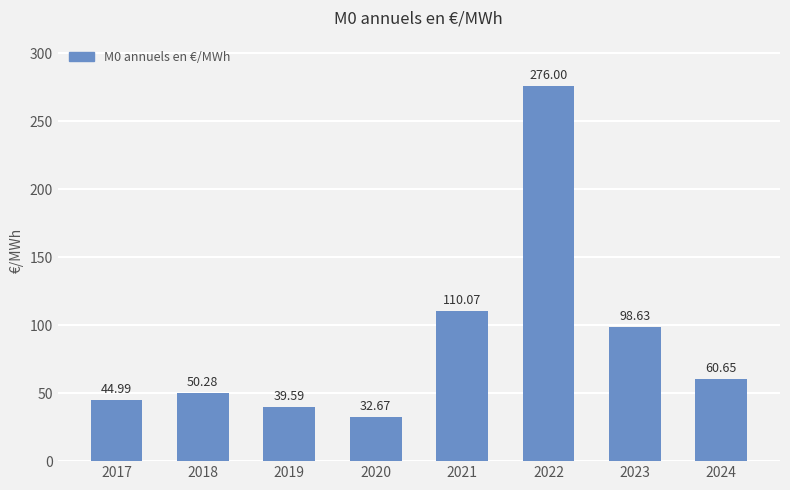

What is the difference between the values at 2022 and 2020?

243.3